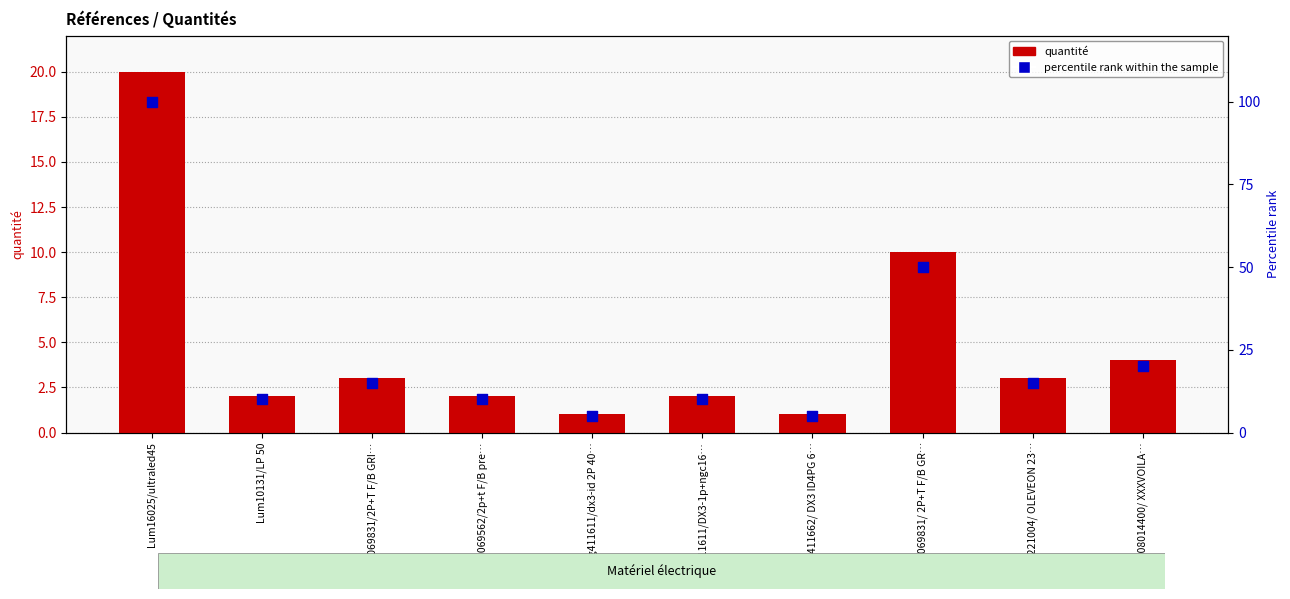

Which series reaches the minimum Y coordinate?

quantité